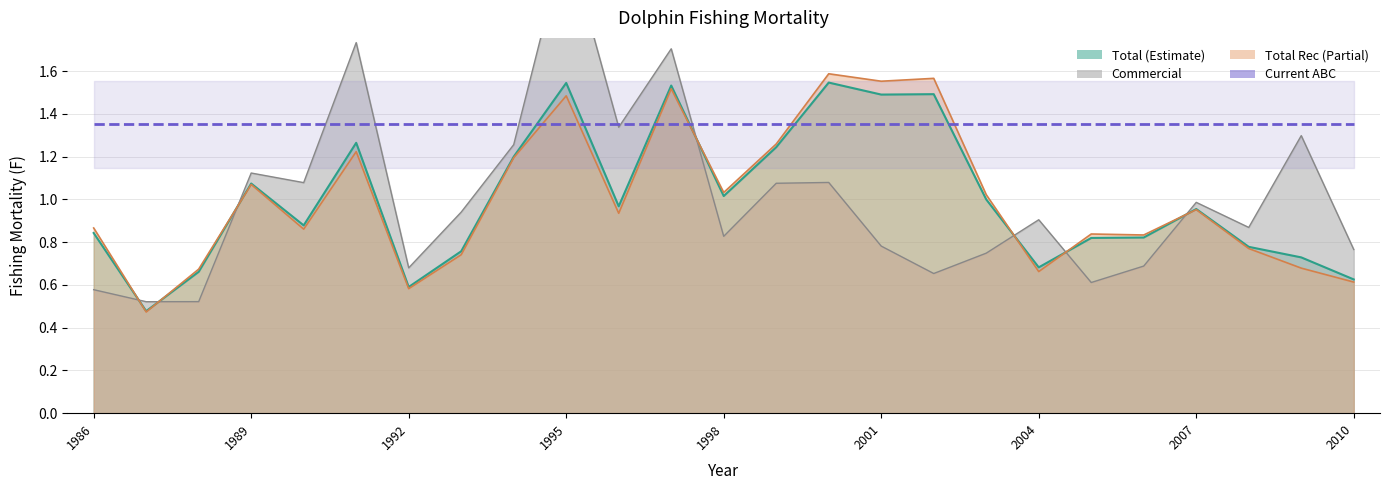

At which category does the chart reach its minimum across all series?

1987